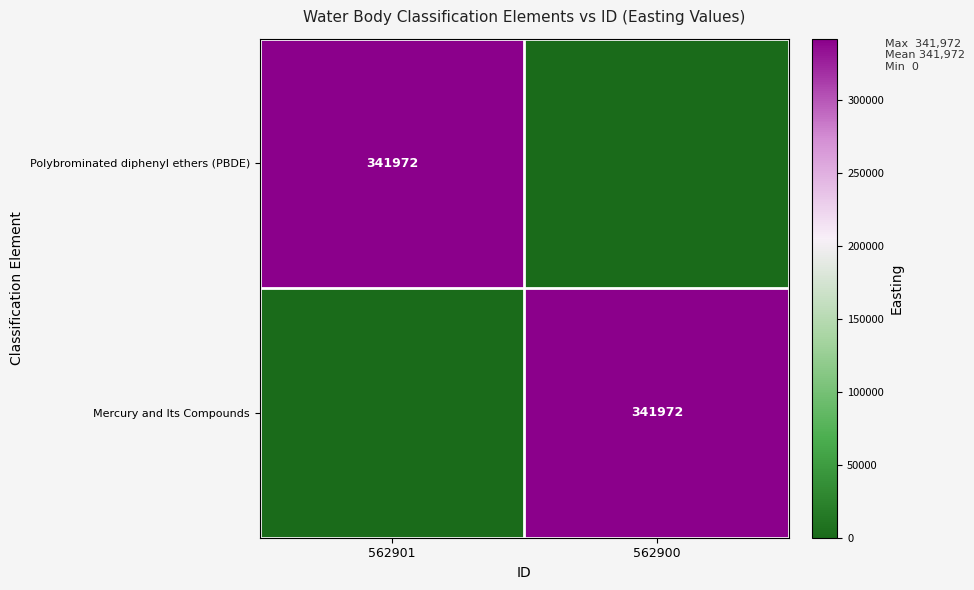

The value of Polybrominated diphenyl ethers (PBDE) at 562901 is 341972. True or false?

True